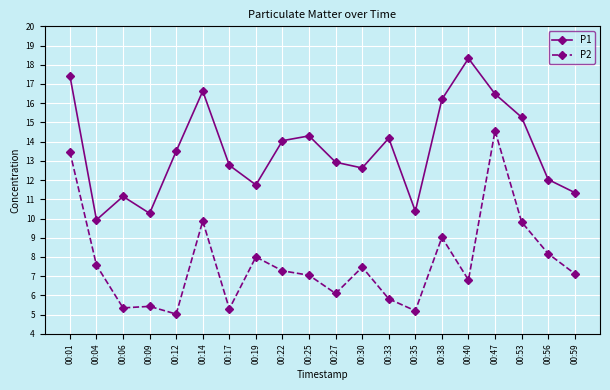

What are all the series names shown in the legend?

P1, P2